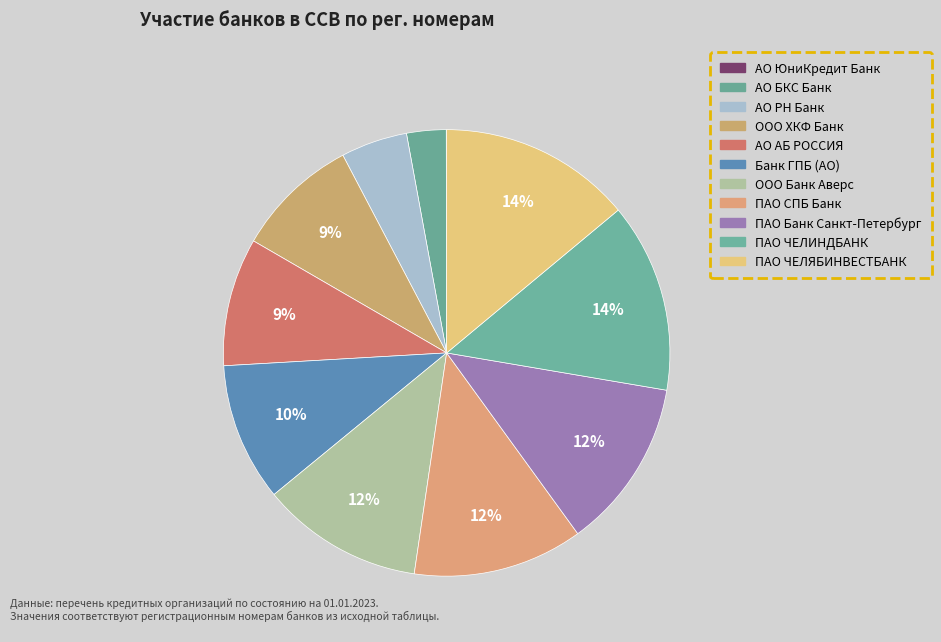

Does АО АБ РОССИЯ account for over 50% of the chart?

No